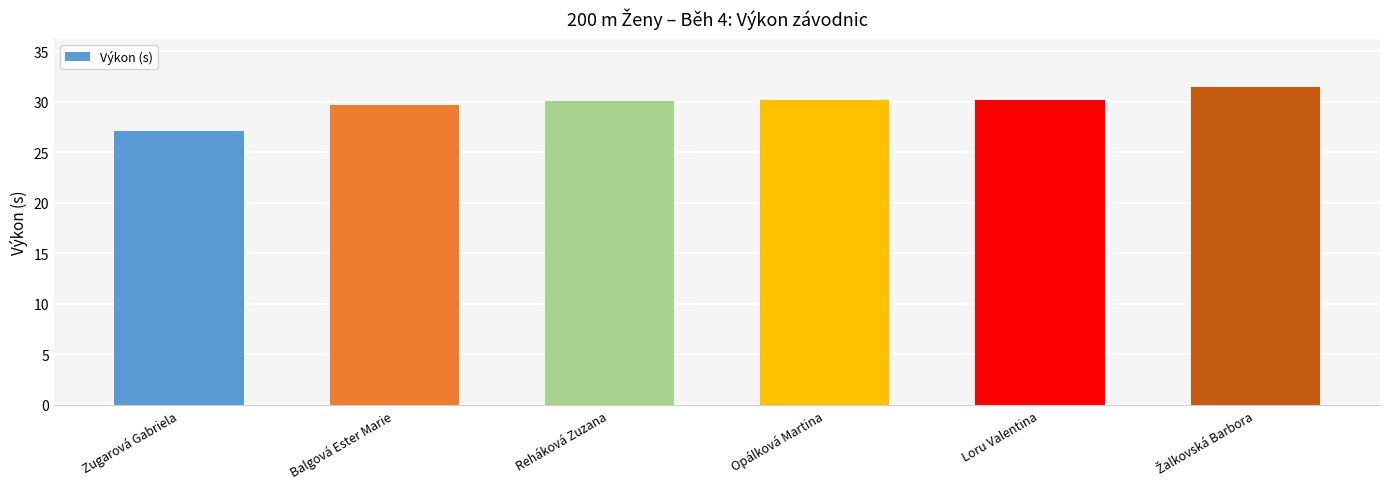

What is the maximum value shown in the chart?

31.5